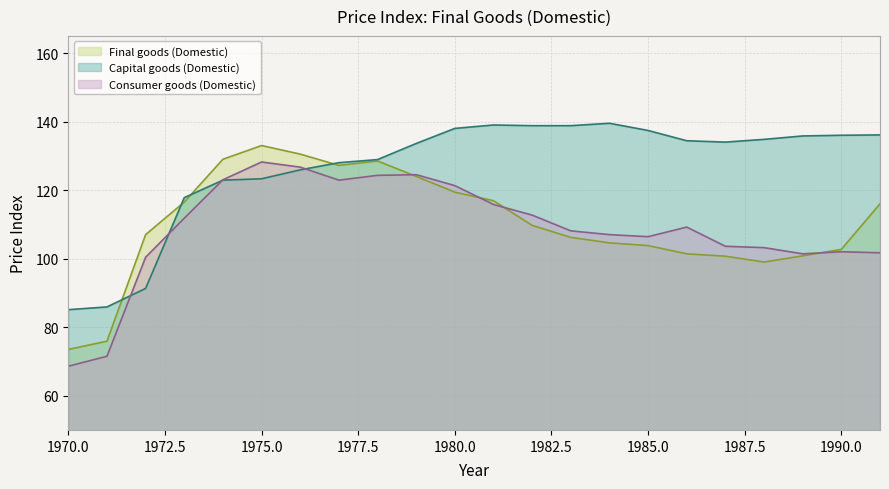

True or false: Capital goods (Domestic) has more than 1 points higher than both neighbors.

True